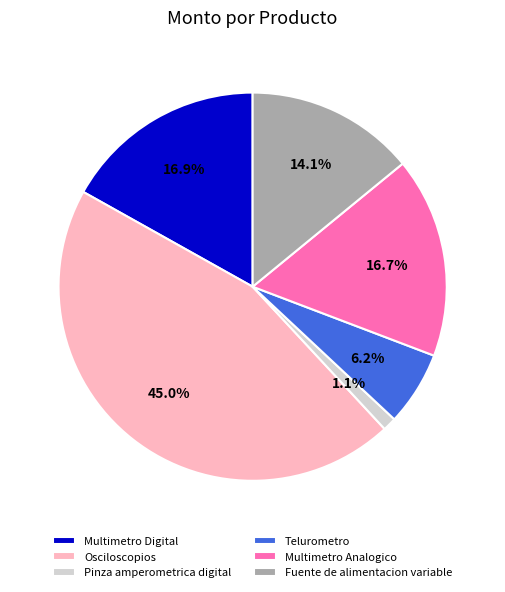

True or false: Fuente de alimentacion variable accounts for 14% of the total.

True